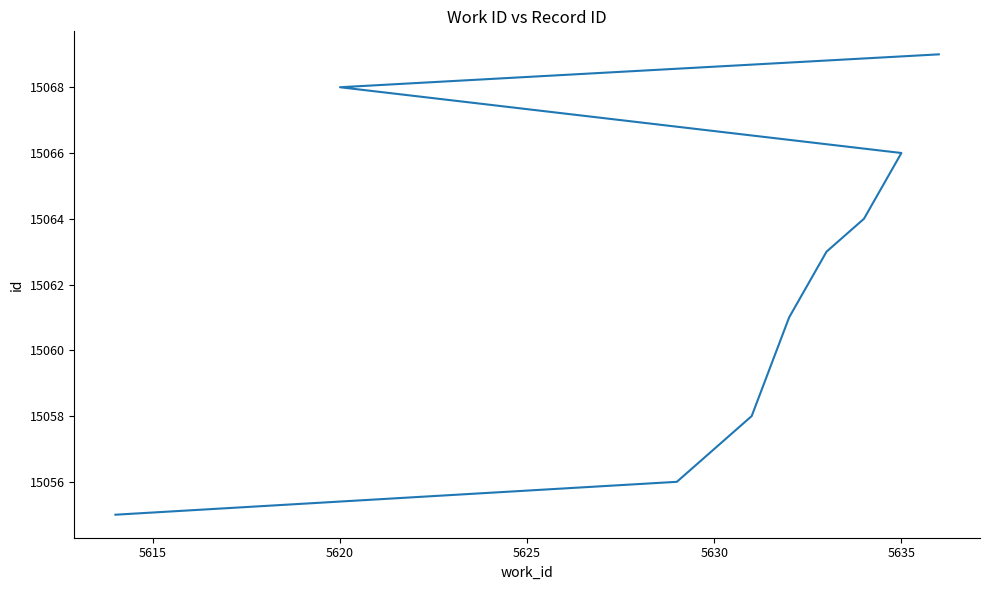

Does the chart have visible grid lines?

No